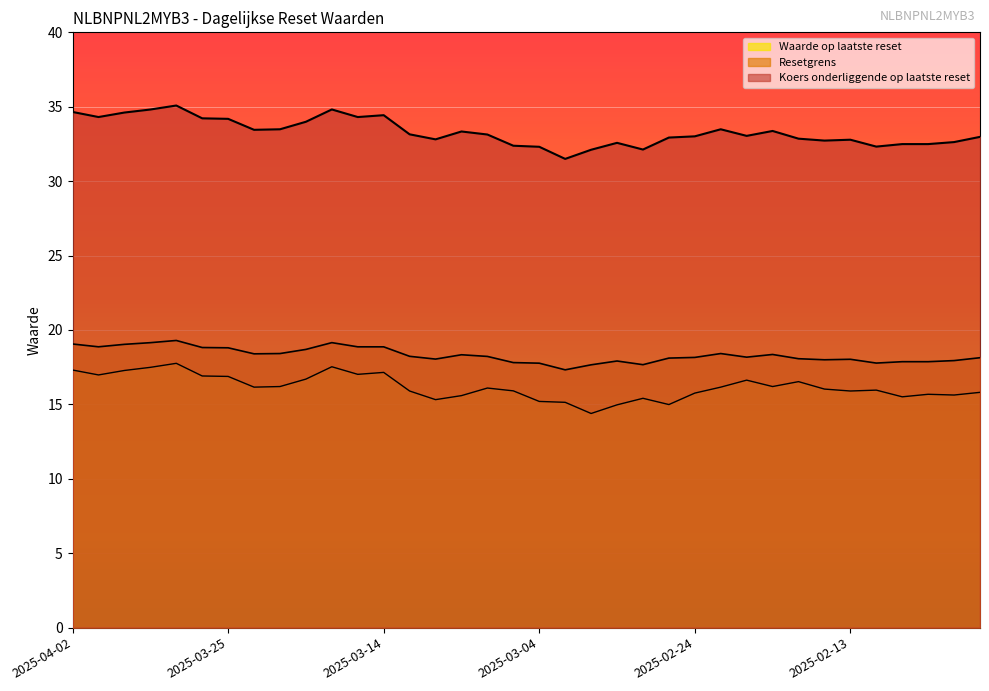

What is the average value of the Waarde op laatste reset series?

16.2